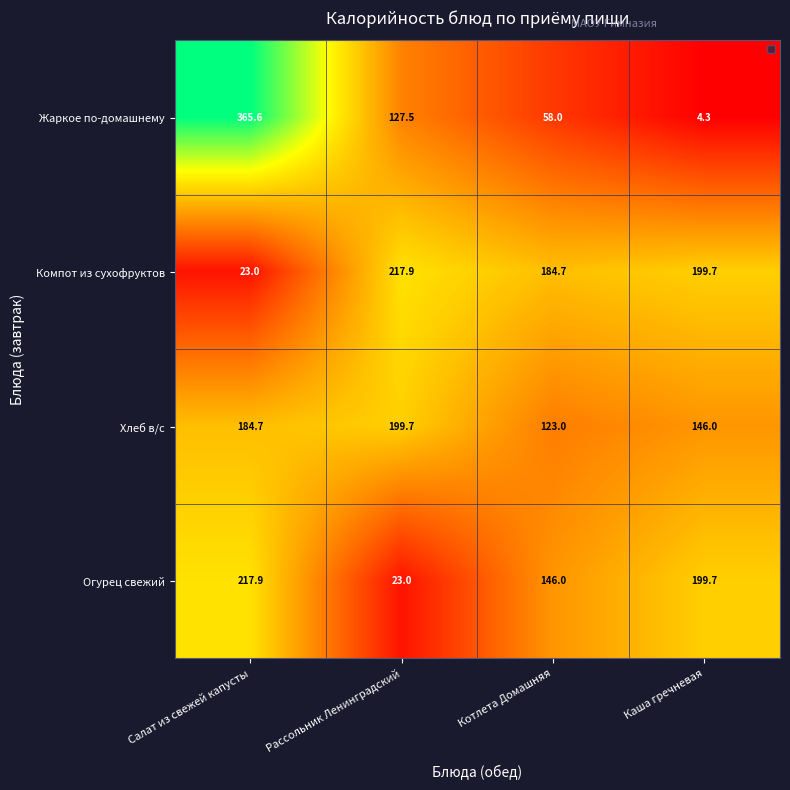

List the labels in order of Компот из сухофруктов value, largest first.

Рассольник Ленинградский, Каша гречневая, Котлета Домашняя, Салат из свежей капусты